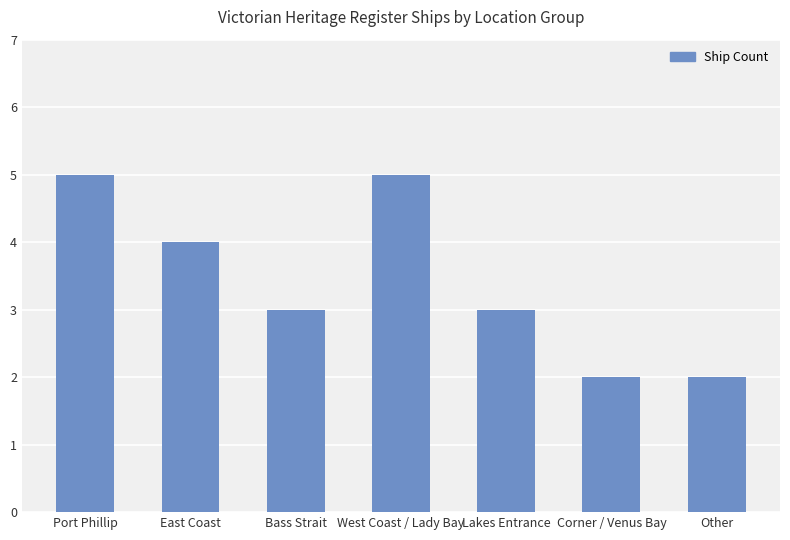

What is the sum of the values at West Coast / Lady Bay and Corner / Venus Bay?

7